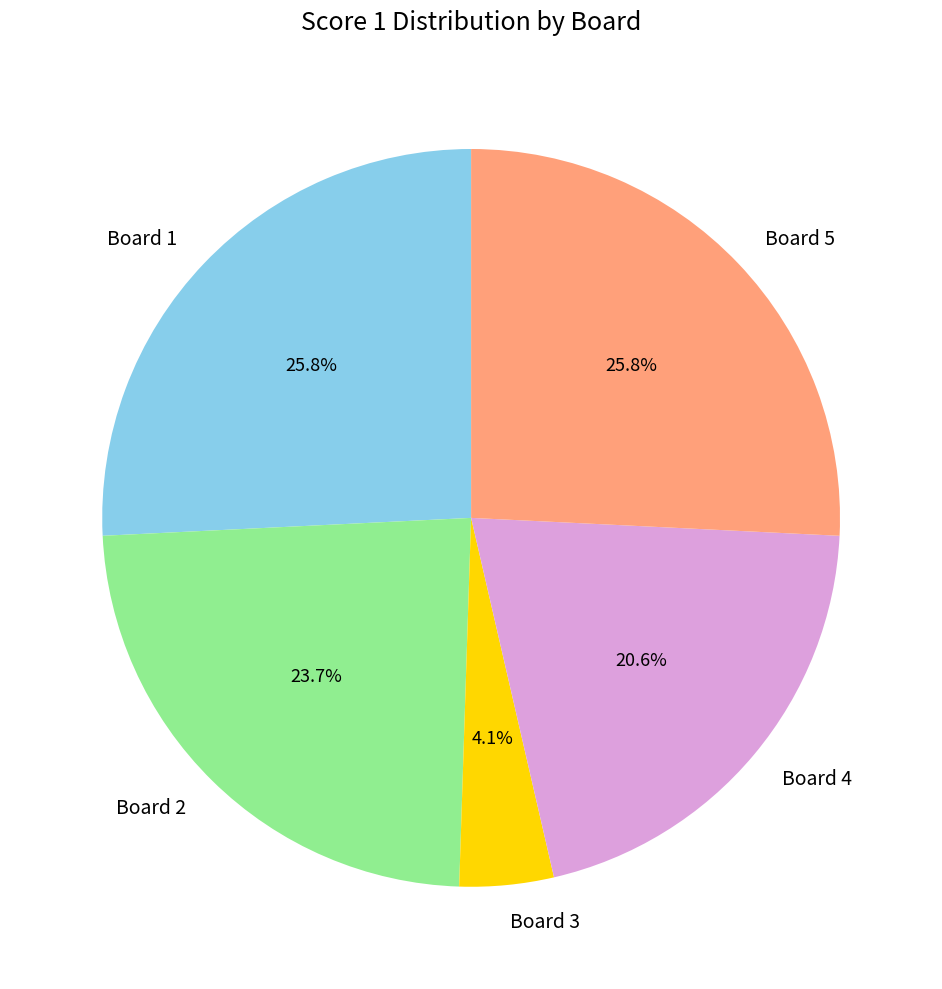

What is the ratio of the value at Board 2 to the value at Board 5?

0.9